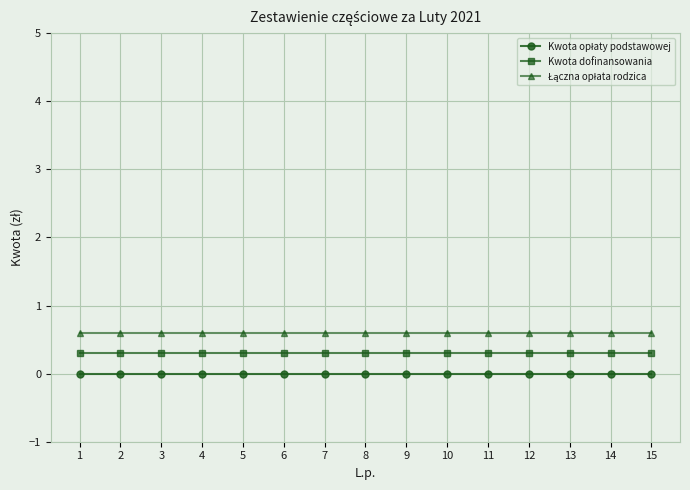

What is the difference between the highest and lowest values at 10?

0.6